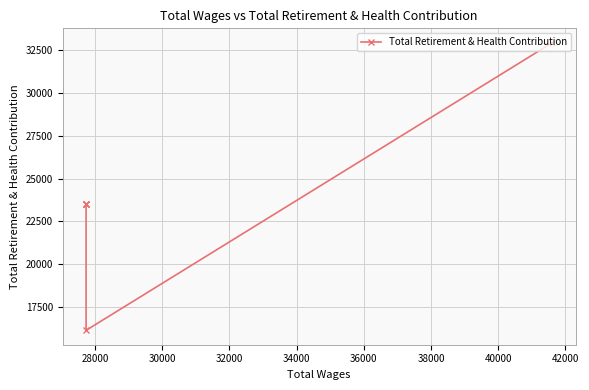

What is the value of the 1st point from the left?

32930